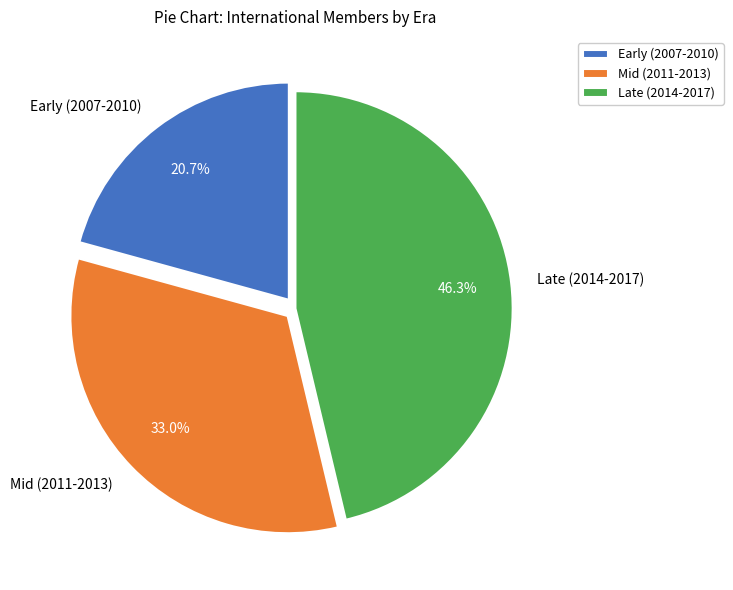

Is there a majority slice in this chart?

No